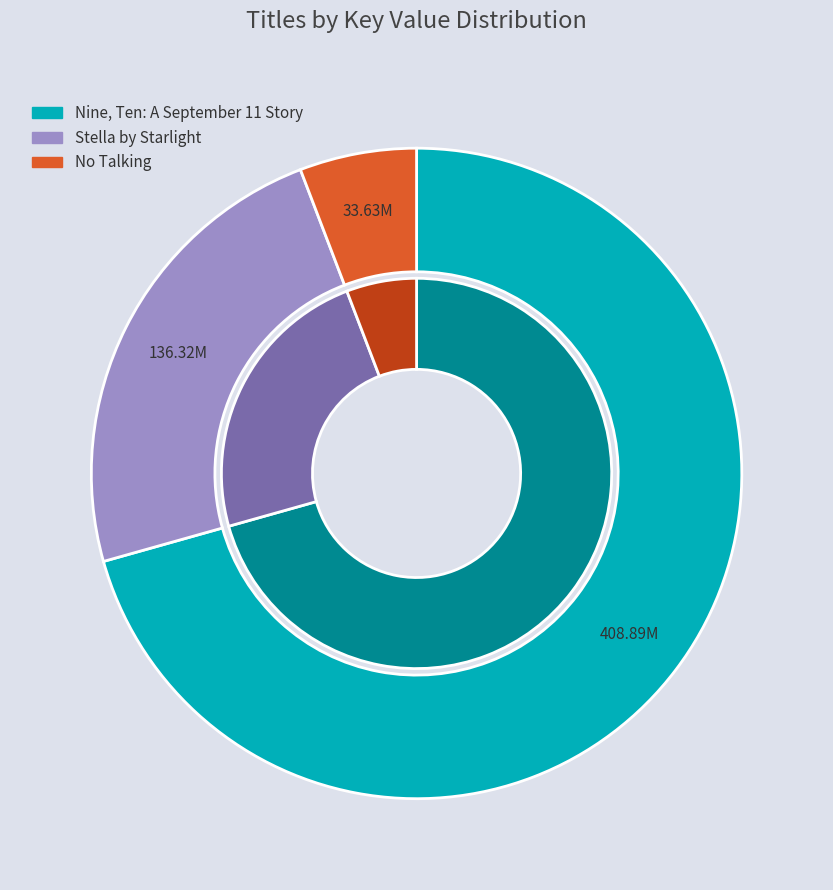

Which category has the smallest portion of the pie?

No Talking